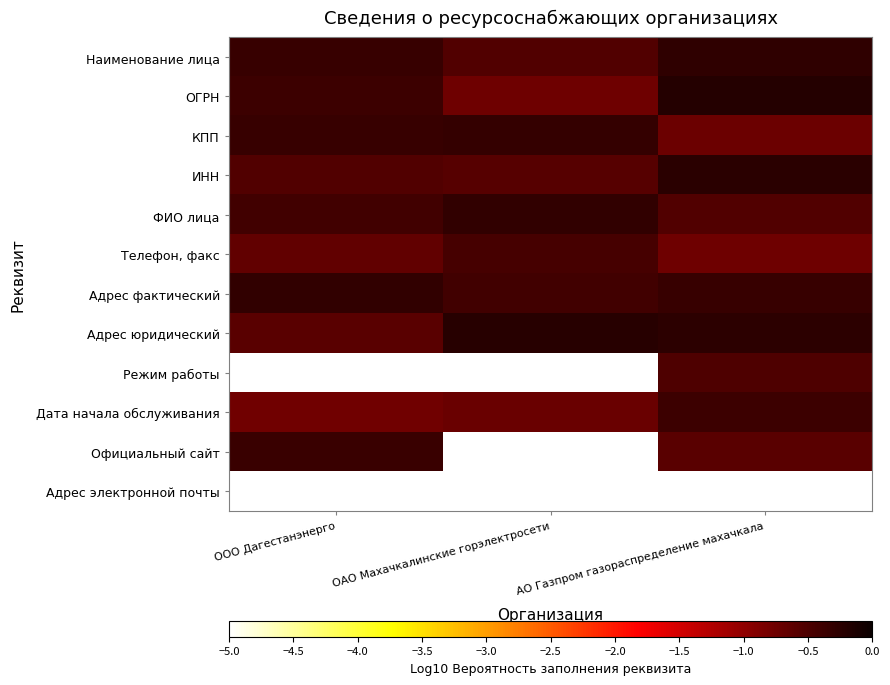

Reading left to right, what are all the values shown in this chart?

Наименование лица: ООО Дагестанэнерго=-0.3	ОАО Махачкалинские горэлектросети=-0.5	АО Газпром газораспределение махачкала=-0.3
ОГРН: ООО Дагестанэнерго=-0.4	ОАО Махачкалинские горэлектросети=-0.7	АО Газпром газораспределение махачкала=-0.2
КПП: ООО Дагестанэнерго=-0.3	ОАО Махачкалинские горэлектросети=-0.3	АО Газпром газораспределение махачкала=-0.7
ИНН: ООО Дагестанэнерго=-0.5	ОАО Махачкалинские горэлектросети=-0.6	АО Газпром газораспределение махачкала=-0.2
ФИО лица: ООО Дагестанэнерго=-0.4	ОАО Махачкалинские горэлектросети=-0.3	АО Газпром газораспределение махачкала=-0.5
Телефон, факс: ООО Дагестанэнерго=-0.7	ОАО Махачкалинские горэлектросети=-0.5	АО Газпром газораспределение махачкала=-0.8
Адрес фактический: ООО Дагестанэнерго=-0.3	ОАО Махачкалинские горэлектросети=-0.4	АО Газпром газораспределение махачкала=-0.3
Адрес юридический: ООО Дагестанэнерго=-0.6	ОАО Махачкалинские горэлектросети=-0.2	АО Газпром газораспределение махачкала=-0.3
Режим работы: ООО Дагестанэнерго=-5.0	ОАО Махачкалинские горэлектросети=-5.0	АО Газпром газораспределение махачкала=-0.5
Дата начала обслуживания: ООО Дагестанэнерго=-0.8	ОАО Махачкалинские горэлектросети=-0.7	АО Газпром газораспределение махачкала=-0.4
Официальный сайт: ООО Дагестанэнерго=-0.4	ОАО Махачкалинские горэлектросети=-5.0	АО Газпром газораспределение махачкала=-0.6
Адрес электронной почты: ООО Дагестанэнерго=-5.0	ОАО Махачкалинские горэлектросети=-5.0	АО Газпром газораспределение махачкала=-5.0